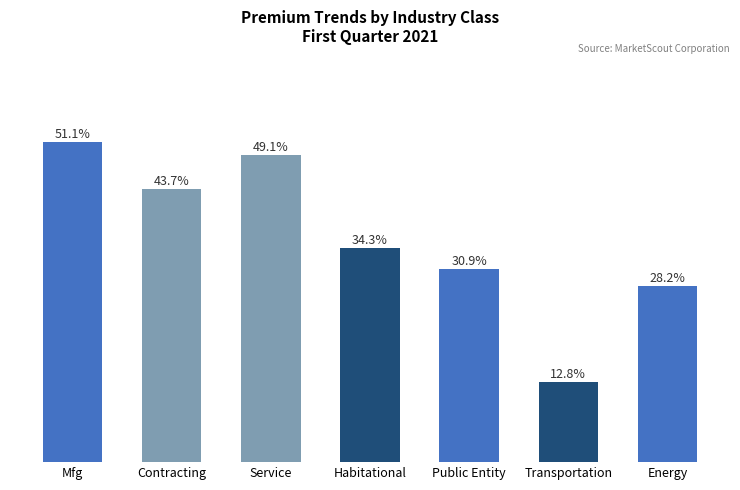

What is the label of the 3rd bar from the right?

Public Entity